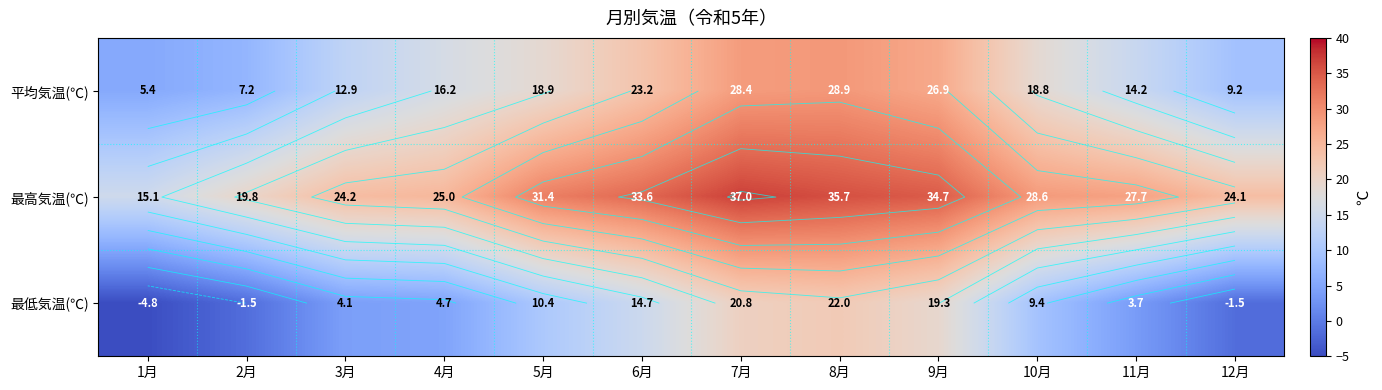

Which series has the largest total across all categories?

最高気温(℃)